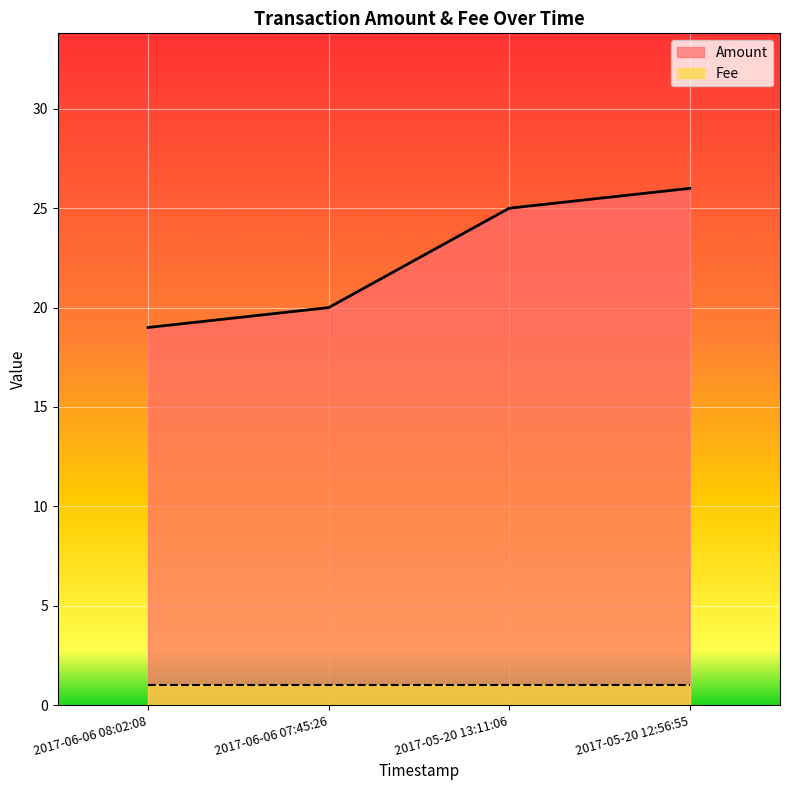

What is the label of the 1st point from the left?

2017-06-06 08:02:08